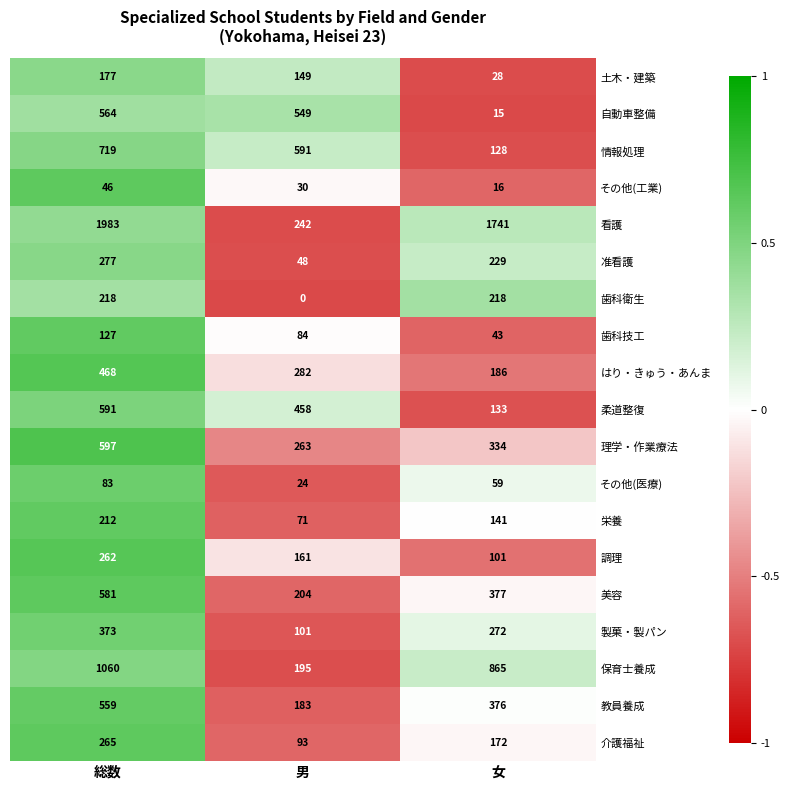

How many distinct data groups are displayed?

19